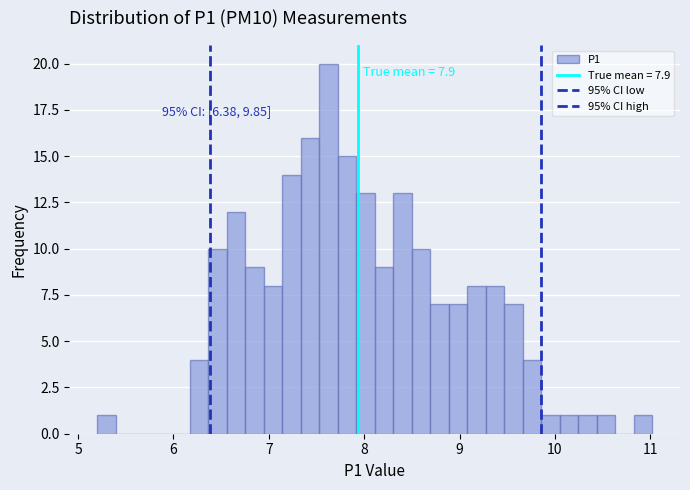

Read against the x-axis, roughly where is the centre of the tallest bar?

7.6